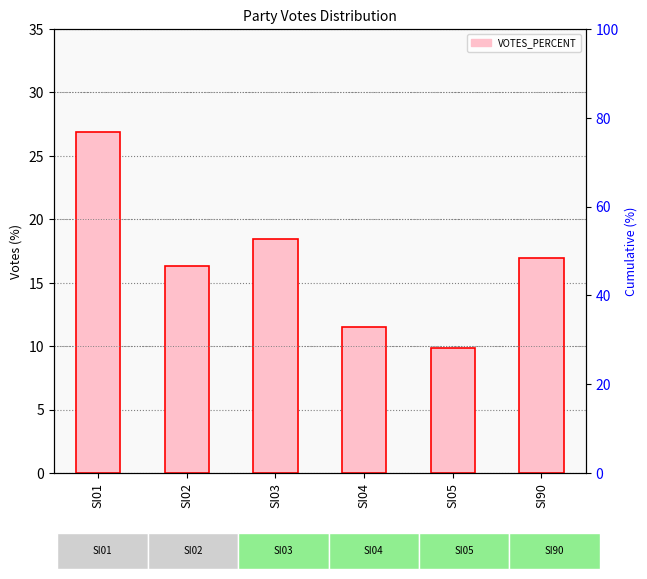

What is the change in value from SI05 to SI90?

+7.1